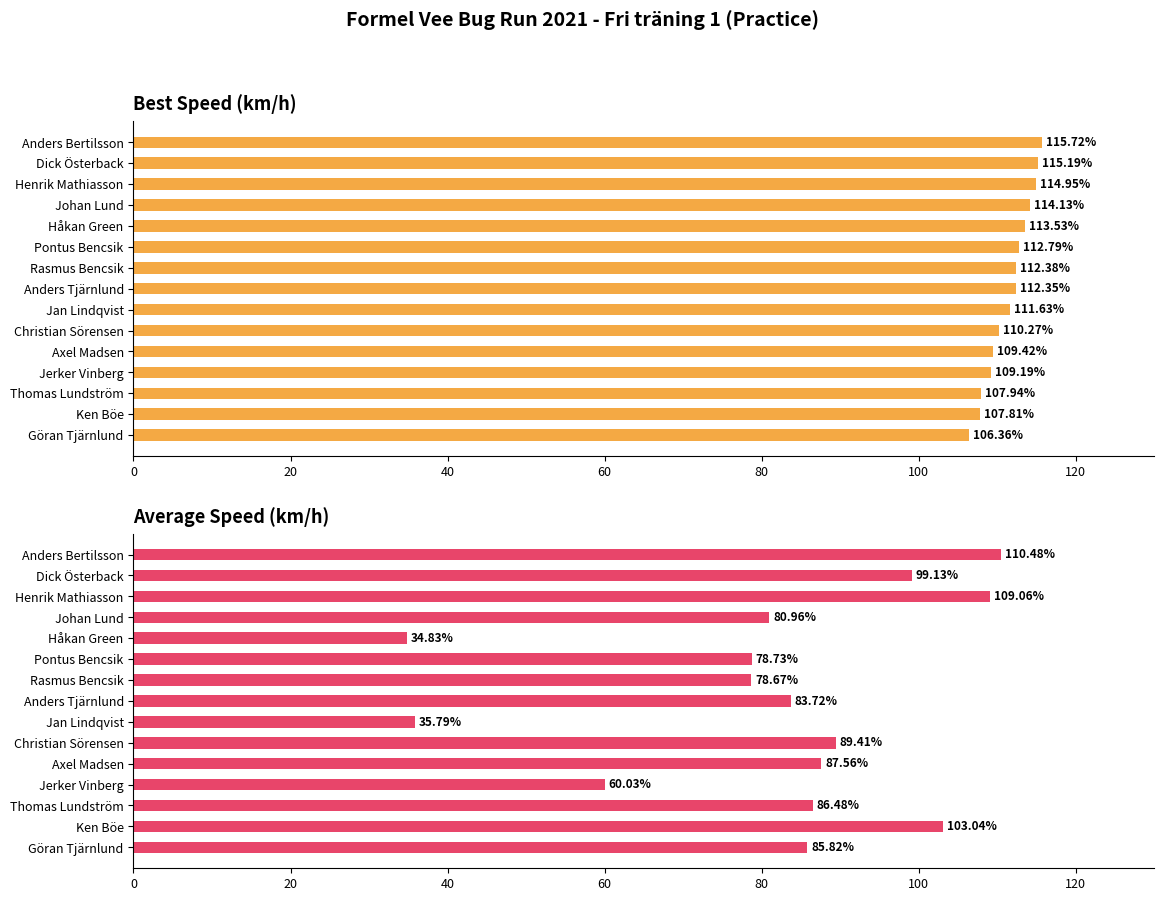

At how many categories does at least one series exceed 56?

15